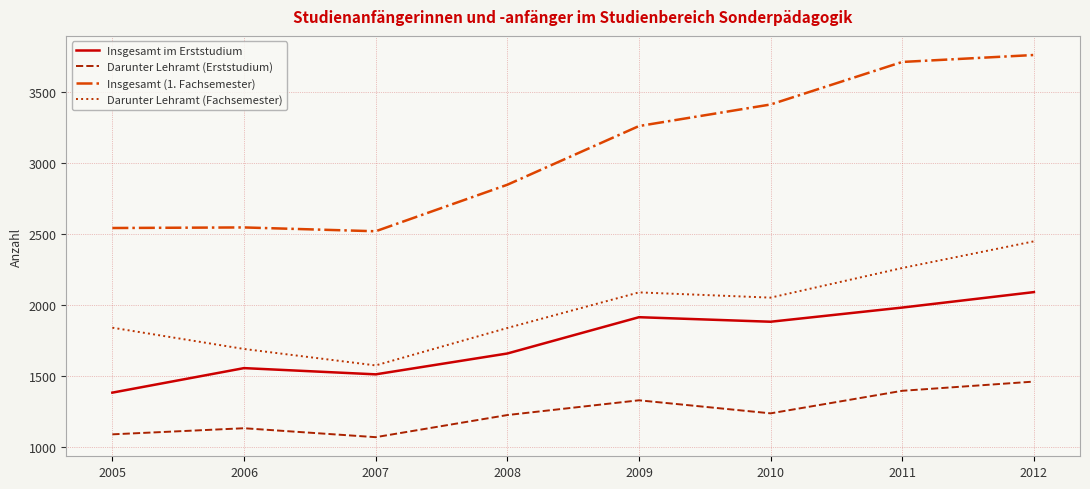

The Darunter Lehramt (Fachsemester) series shows 3169 at 2008. True or false?

False